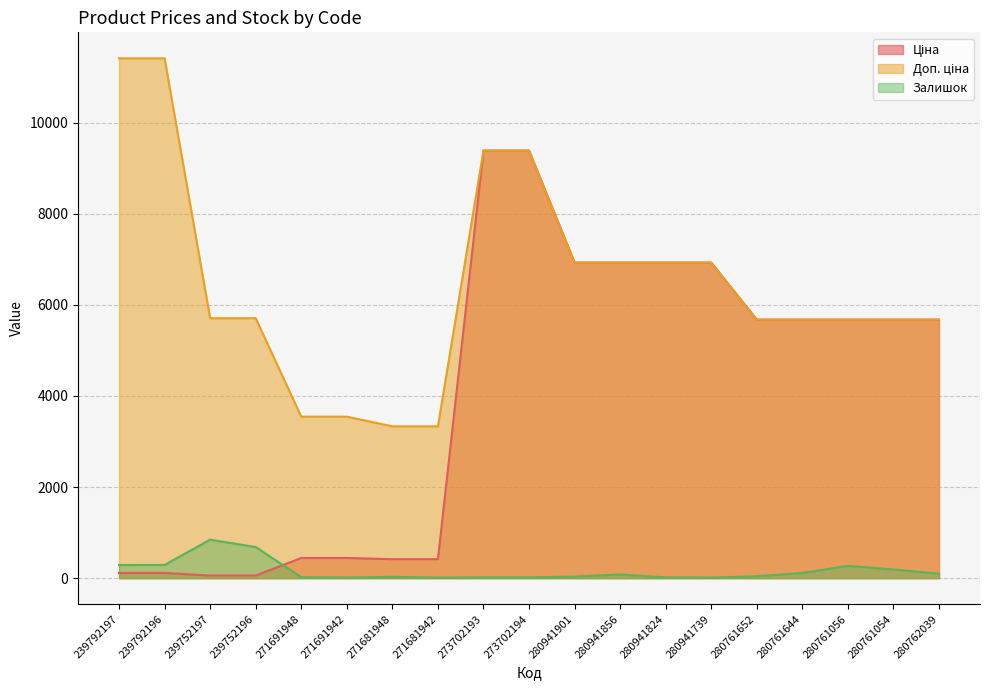

True or false: Доп. ціна and Ціна cross at least once.

False